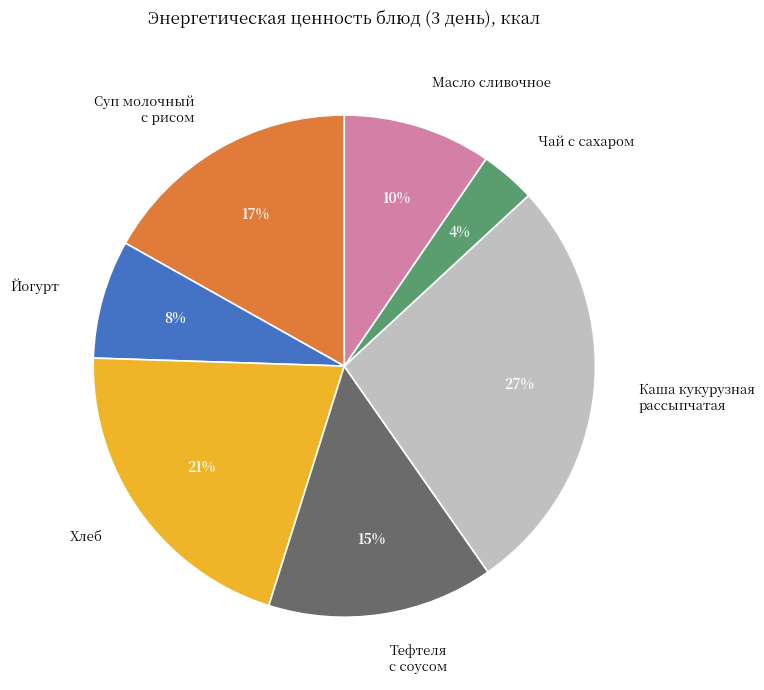

Count the number of slices in the pie.

7